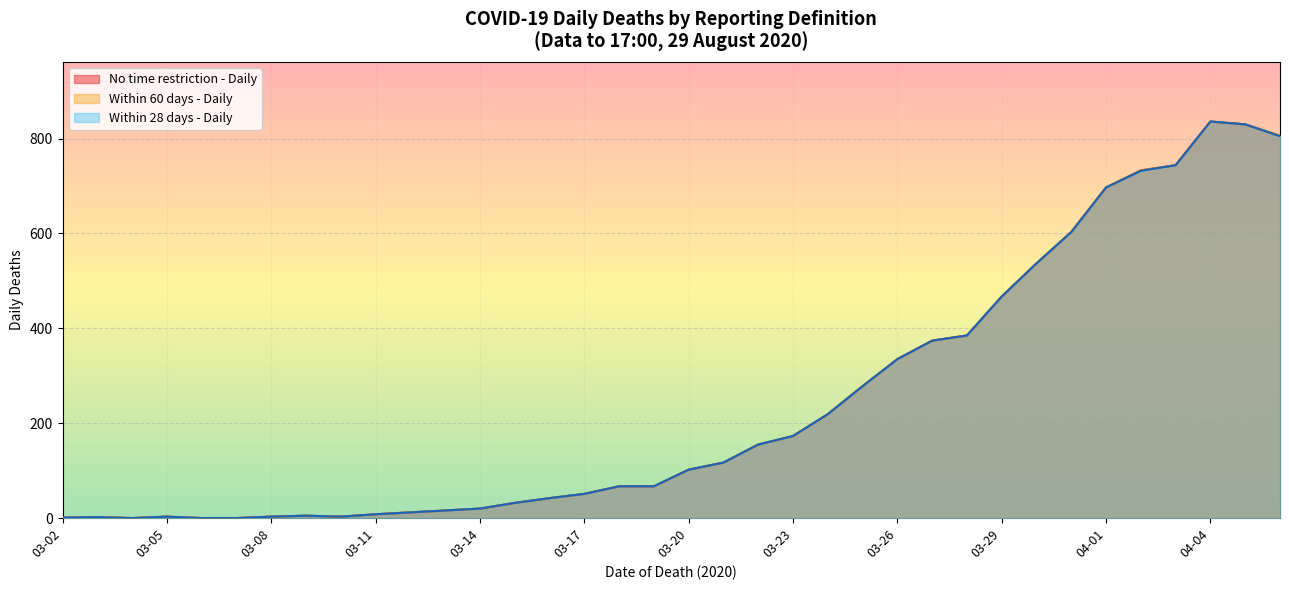

Rank the series by their maximum value, from lowest to highest.

No restriction - Daily, Within 60 days - Daily, Within 28 days - Daily